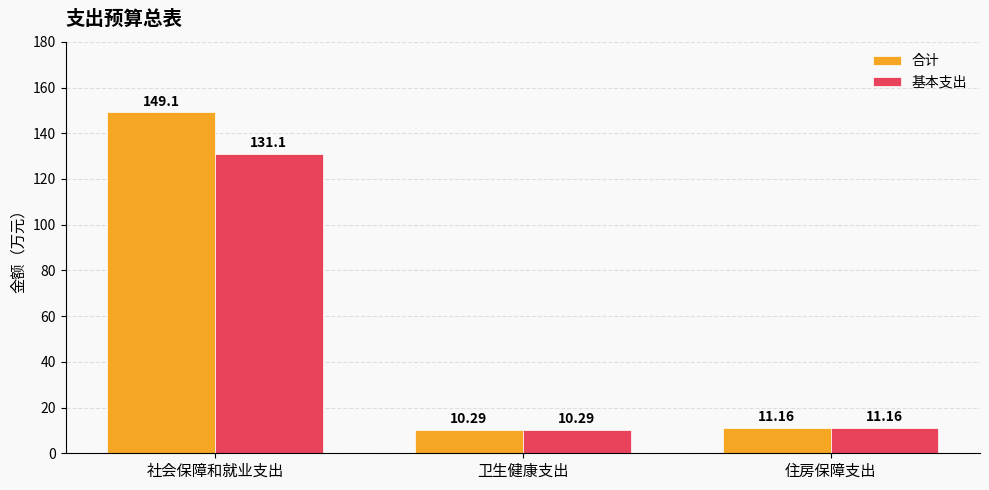

Reading left to right, list all the values displayed in this chart.

合计: 149.1	10.3	11.2
基本支出: 131.1	10.3	11.2